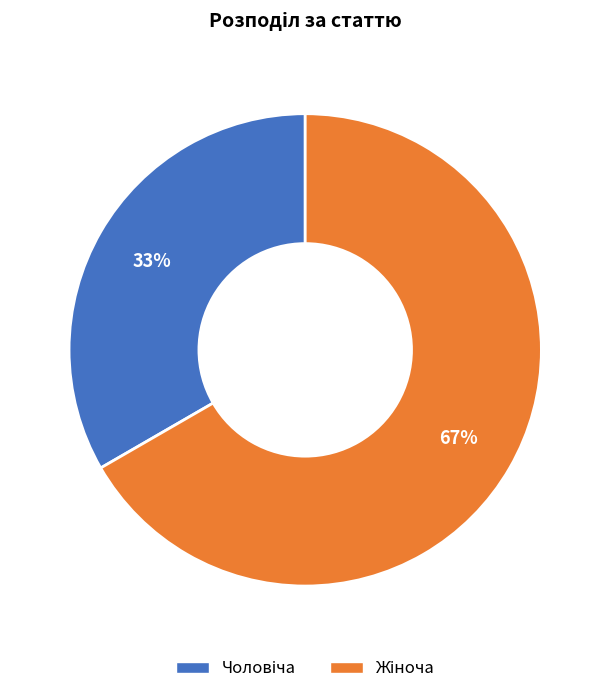

Is there any slice that represents more than half of the pie?

Yes